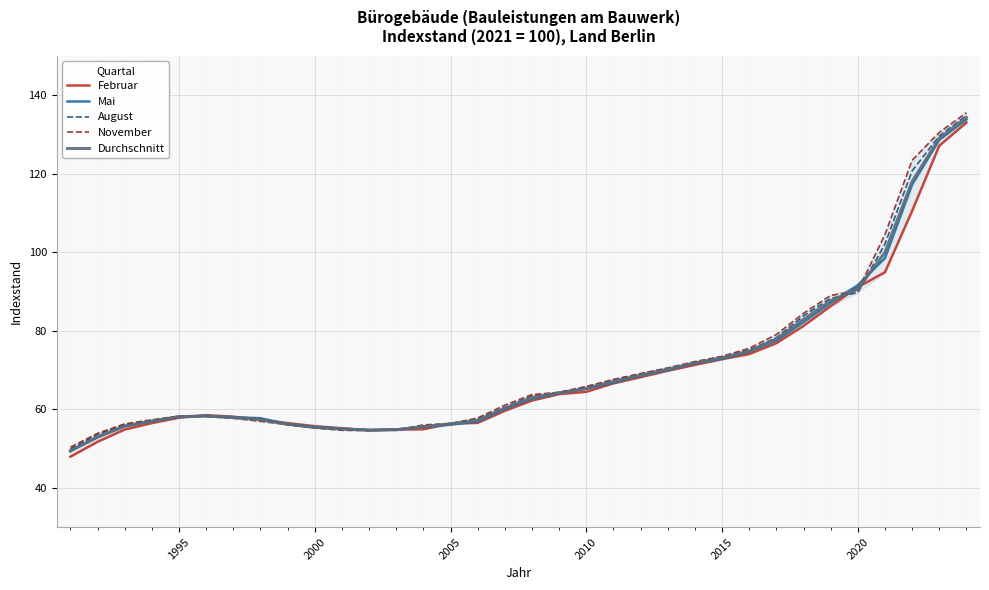

How many values in the Februar series exceed 62?

17